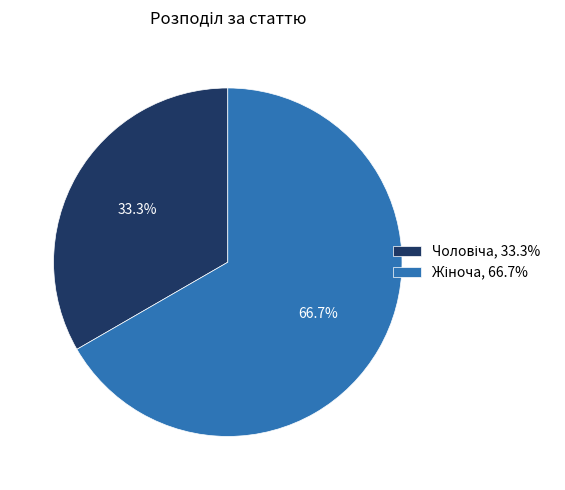

Is there a majority slice in this chart?

Yes